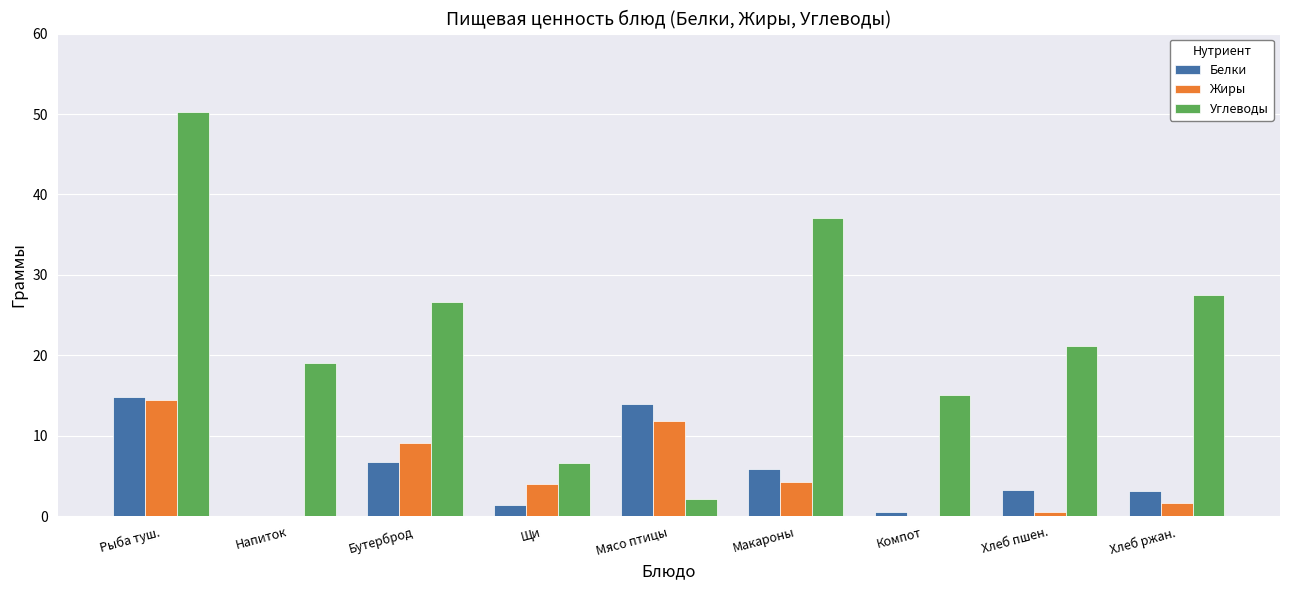

What is the approximate value of Углеводы at Хлеб ржан.?

27.5